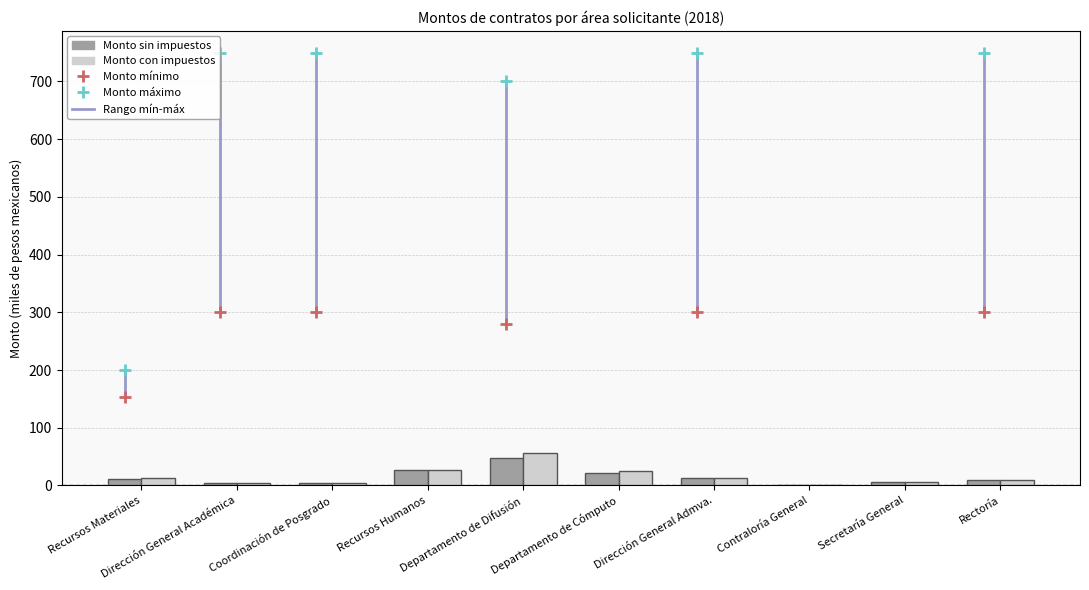

What is the maximum value for Monto con impuestos?

55.7